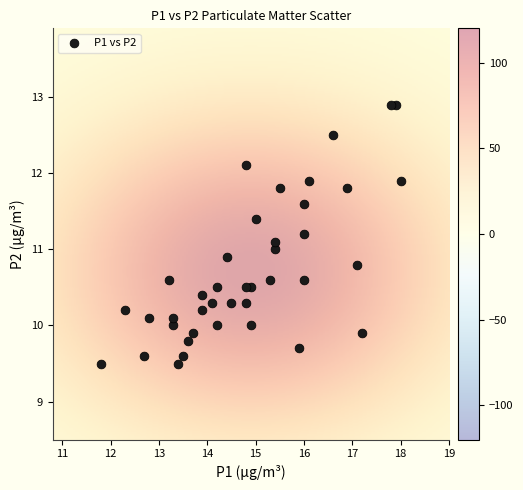

What is the range of Y values (max minus min)?

3.4